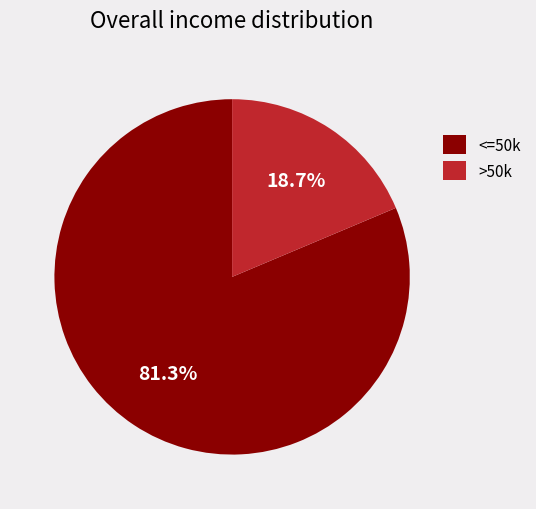

Which slice is the largest?

<=50k